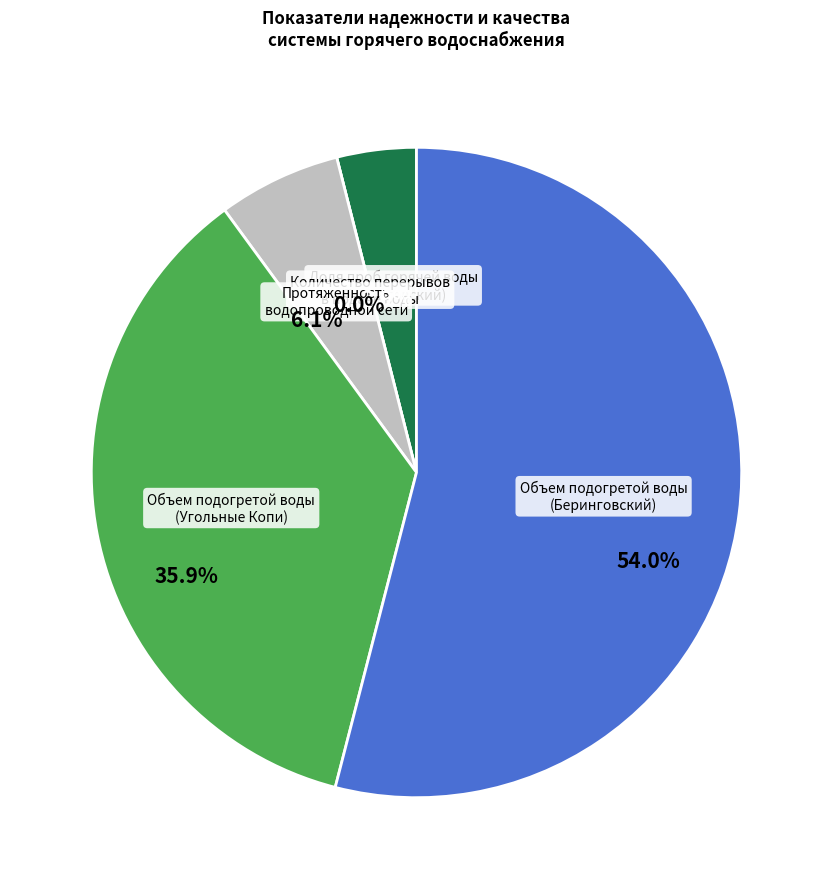

To the nearest percent, what percentage of the pie is Объем подогретой воды
(Угольные Копи)?

36%